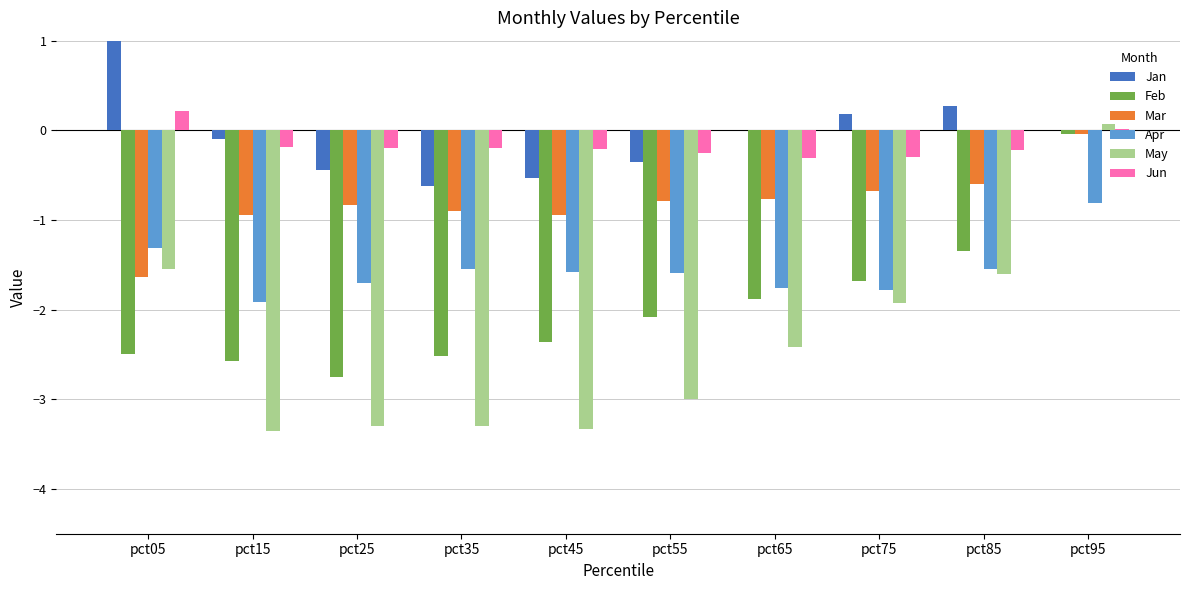

What is the difference between the maximum and second lowest values in the Feb series?

2.5